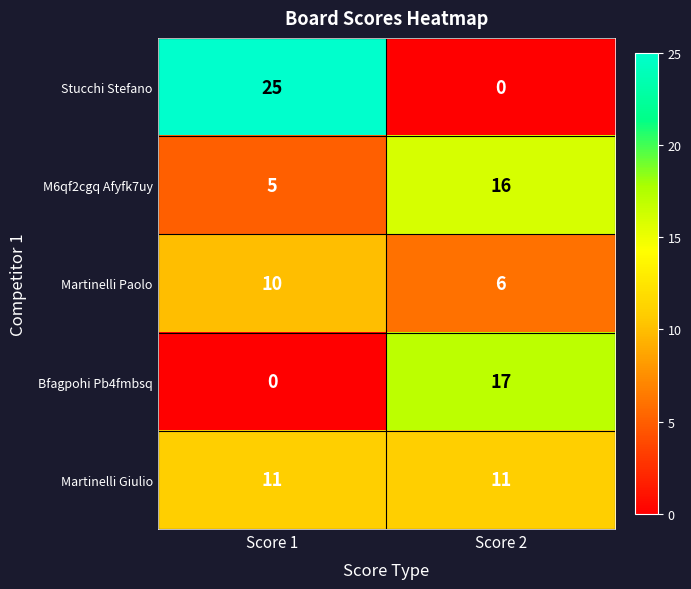

What value does the Martinelli Paolo series have at Score 2?

6